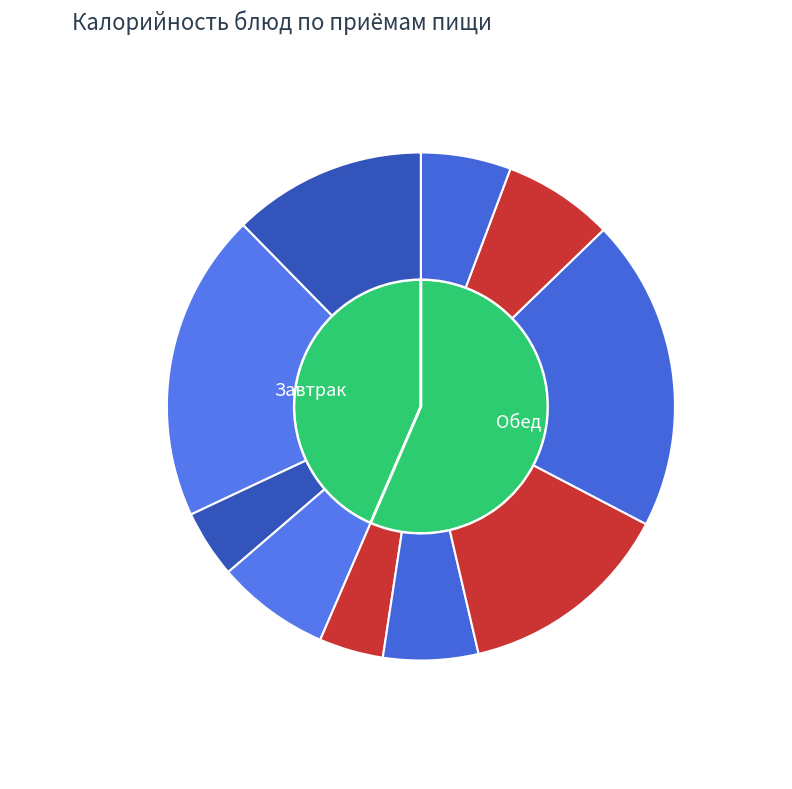

What portion of the pie excludes каша из риса и пшена с маслом?

80.4%